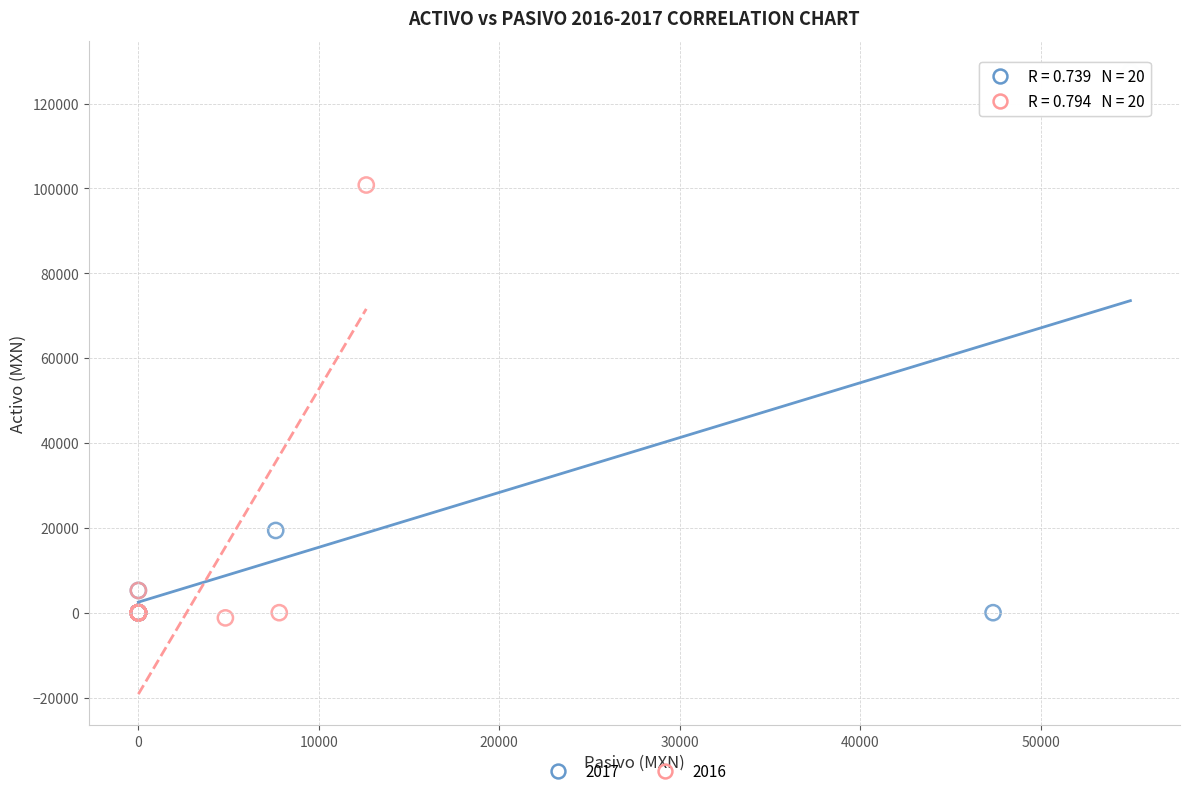

Which series contains the highest Y value?

2017